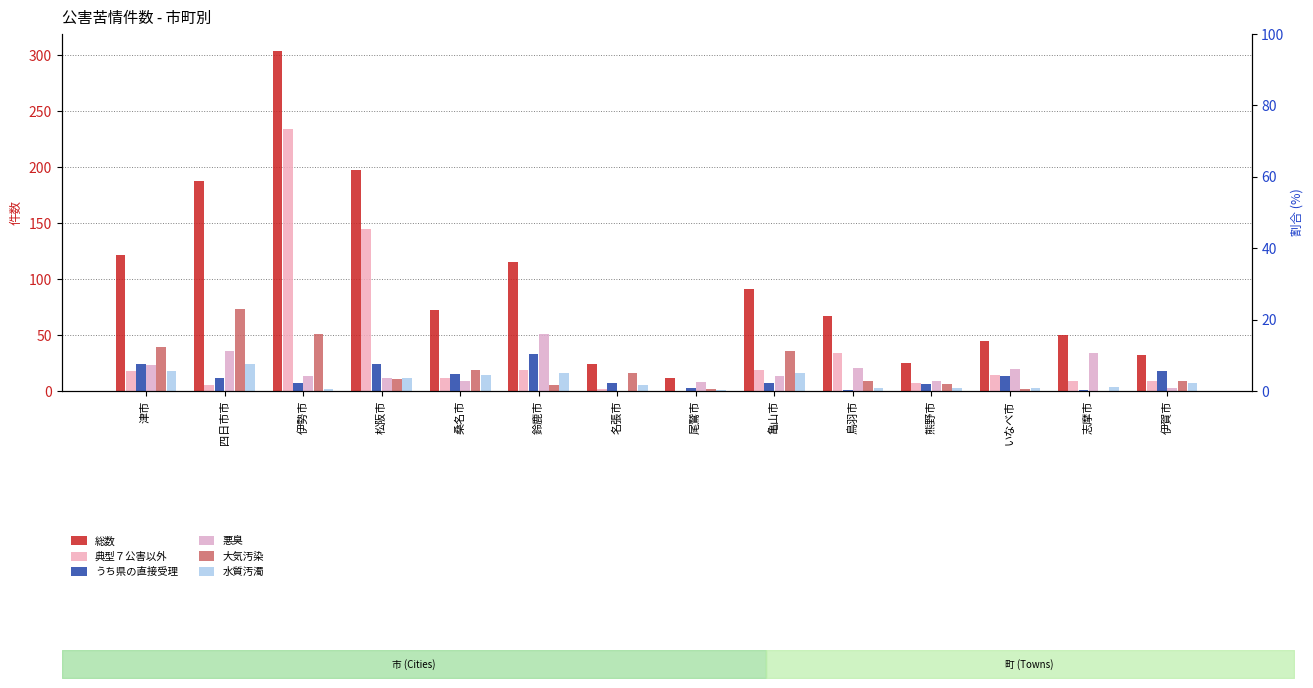

What is the value of the 水質汚濁 bar at the 6th from the left?

16